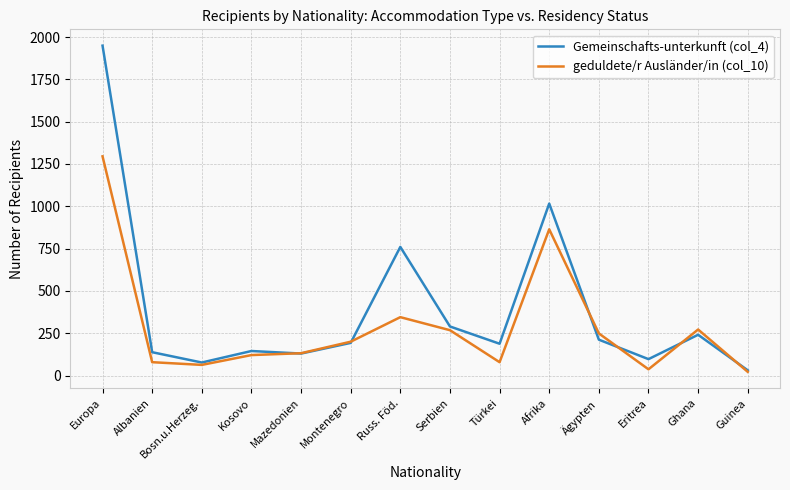

At which label does geduldete/r Ausländer/in (col_10) first exceed 200?

Europa